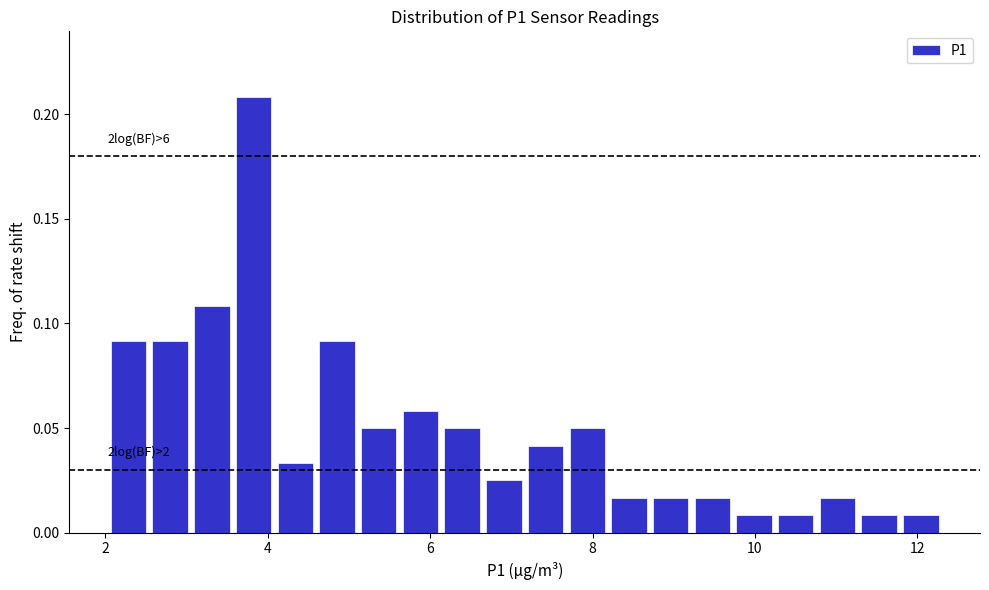

Around what value on the x-axis is the tallest bar? Give the approximate position of its centre, as read against the axis.

3.8